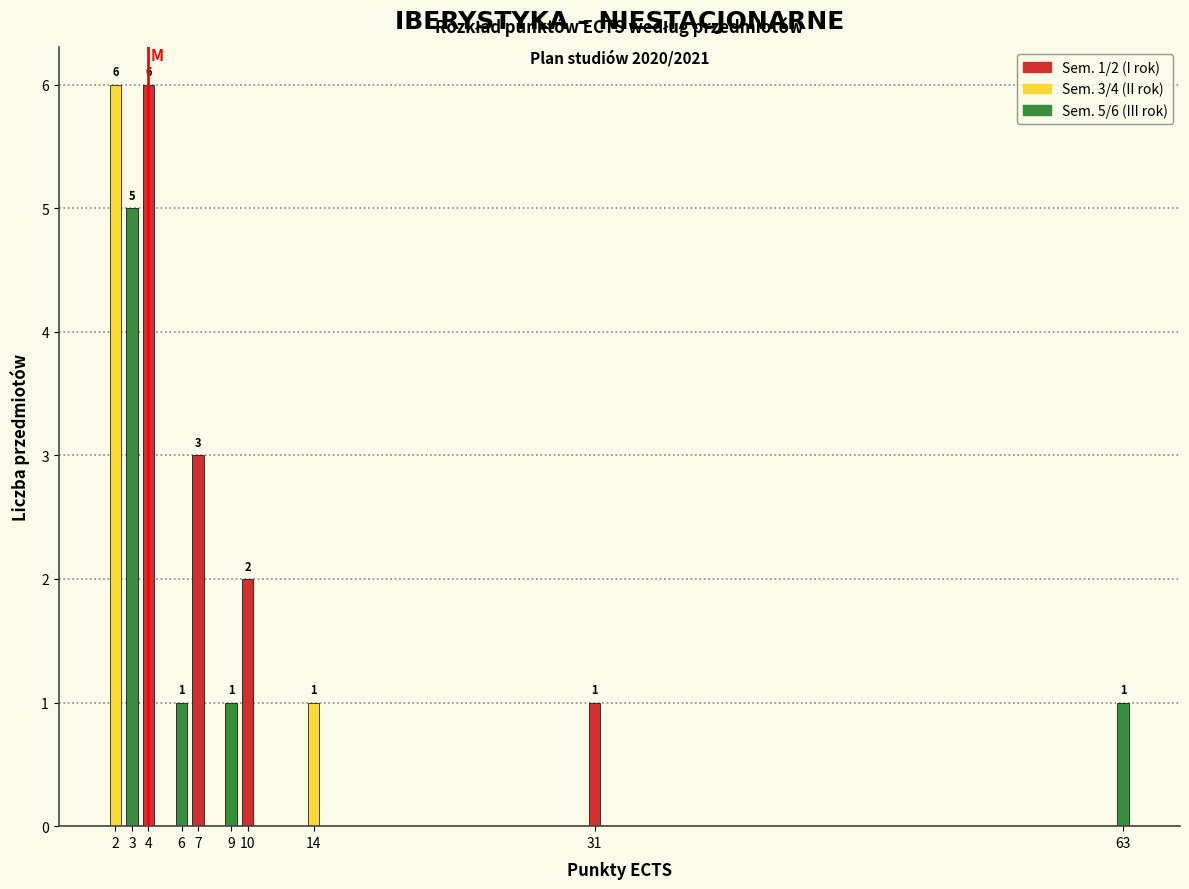

Reading left to right, transcribe all the data shown in this chart.

6	5	6	1	3	1	2	1	1	1